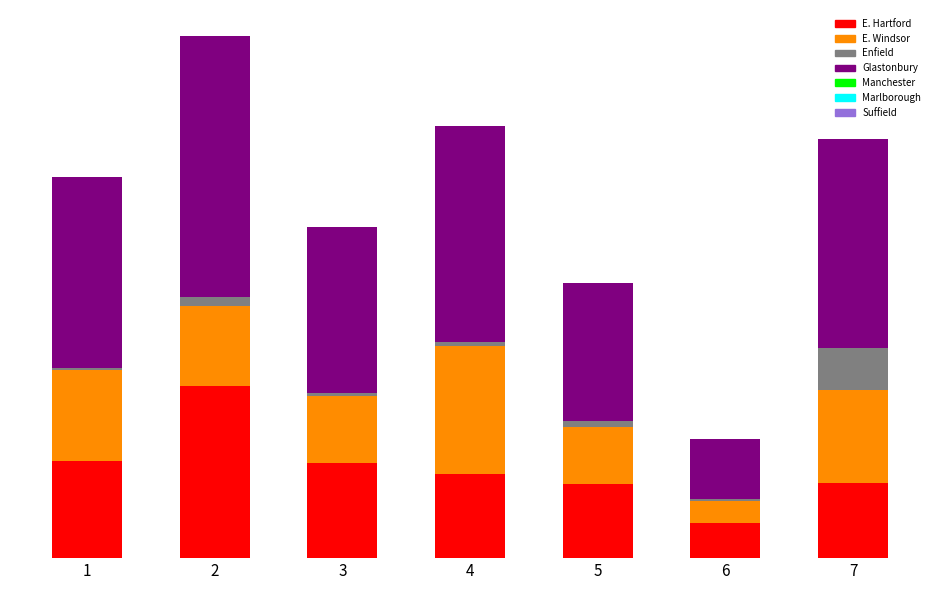

Are the bars horizontal?

No